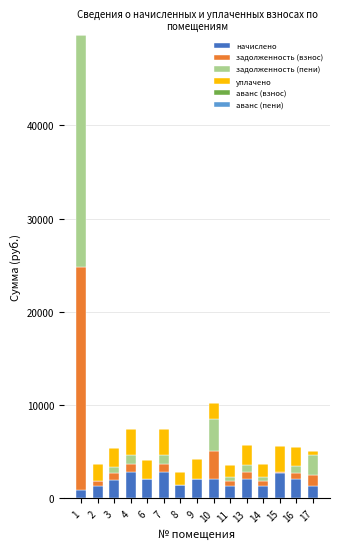

What is the highest value of the начислено series?

2787.4